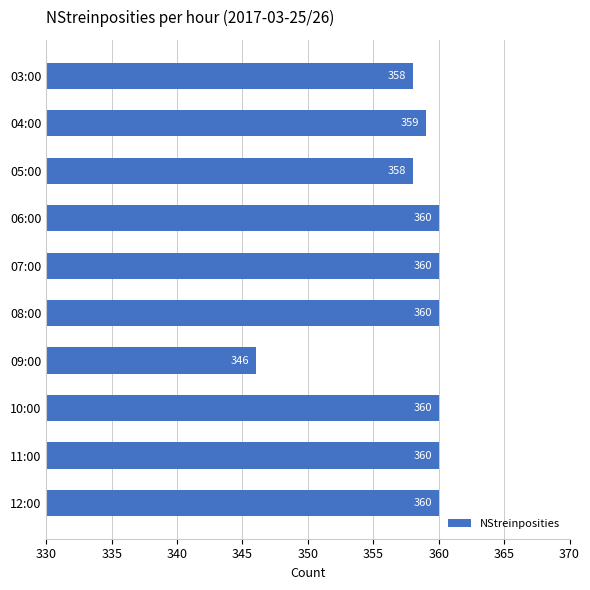

What value does the data have at 09:00?

346